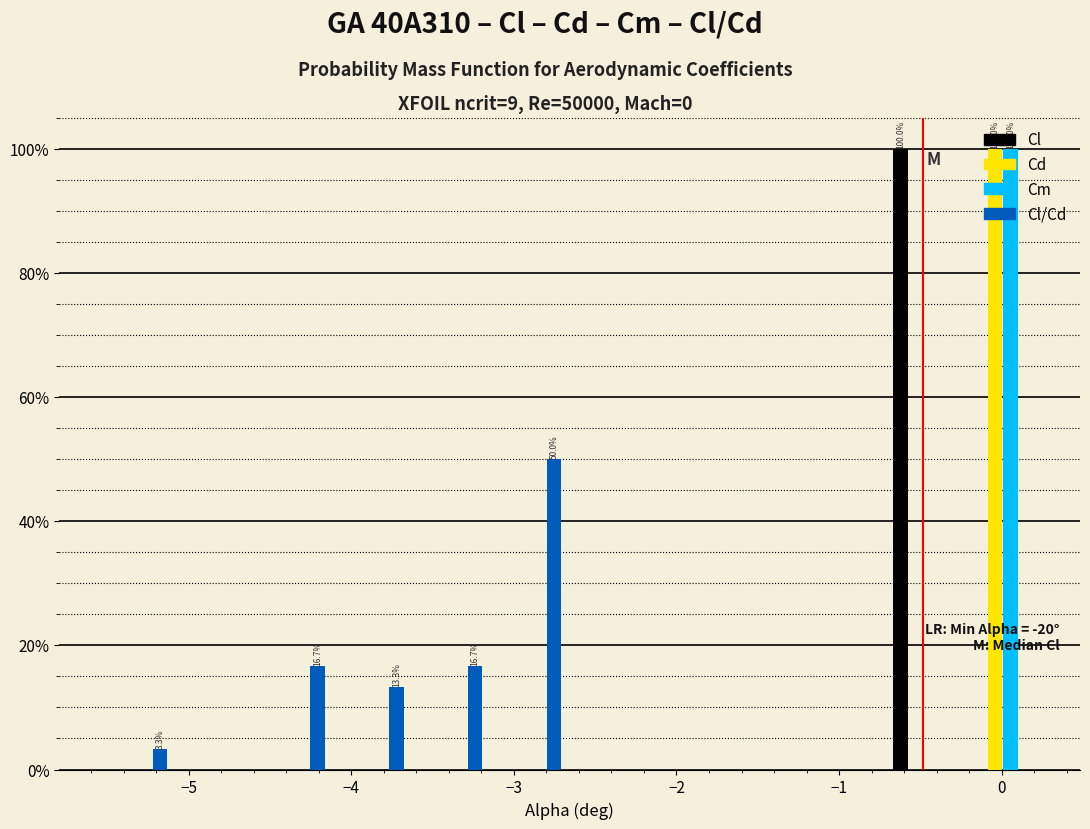

In the Cd series, which range on the x-axis has the tallest bar?

-0.2 to 0.2